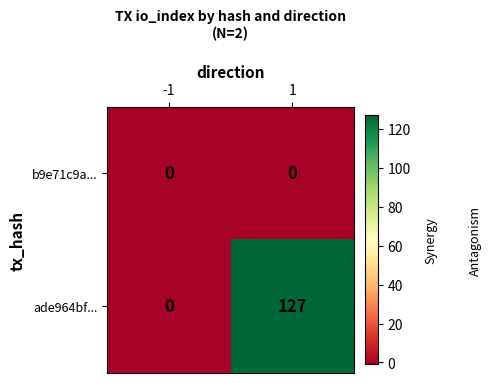

At 1, list the series in order from largest to smallest.

ade964bf..., b9e71c9a...